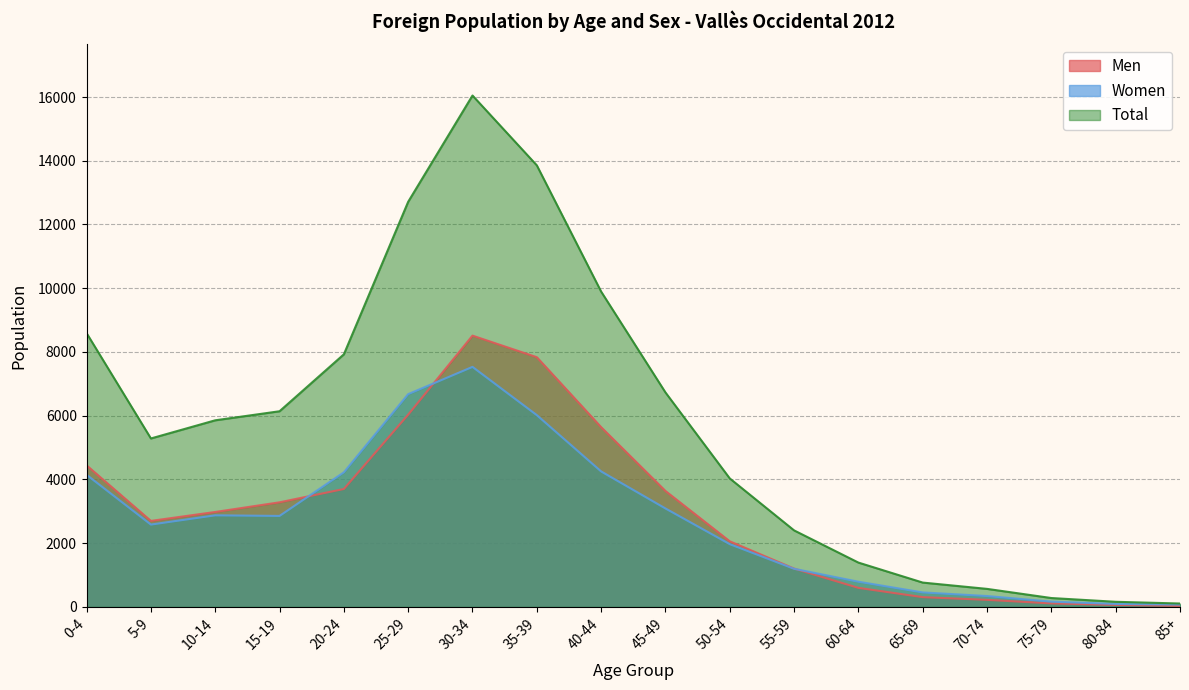

How many times do Men and Women cross each other?

3